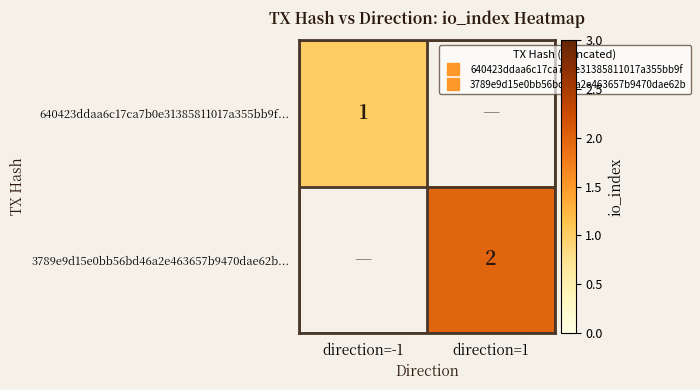

Is it true that 3789e9d15e0bb56bd46a2e463657b9470dae62b... equals 0.4 at direction=1?

False